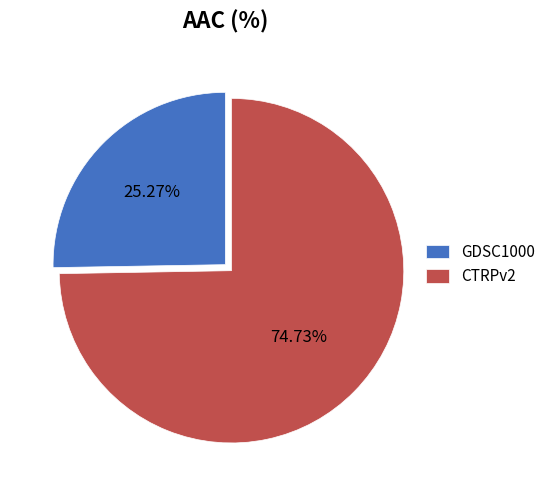

Approximately how many times larger is the value at GDSC1000 compared to CTRPv2?

0.3